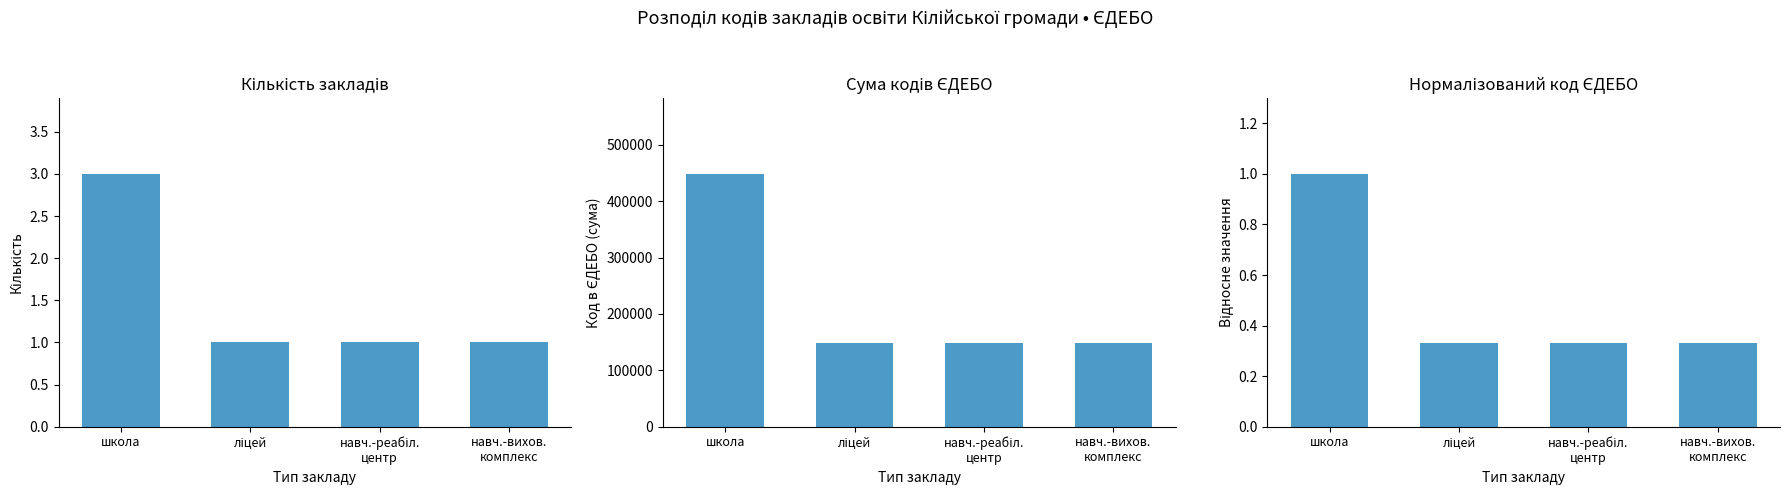

How many groups of bars are there?

4